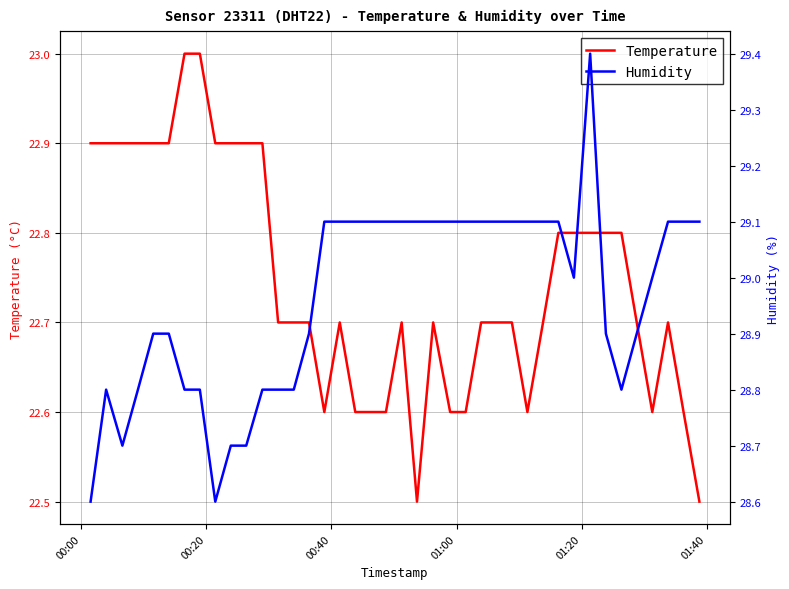

True or false: Humidity and Temperature cross at least once.

False